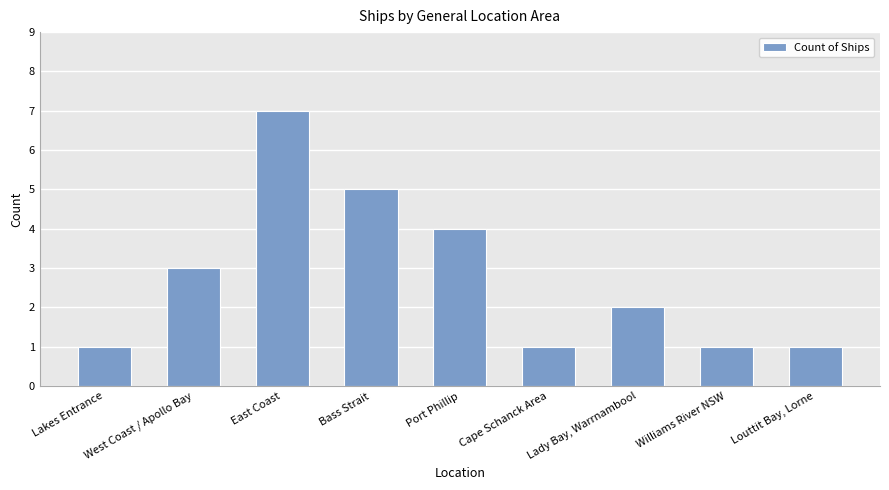

What is the sum of all values?

25